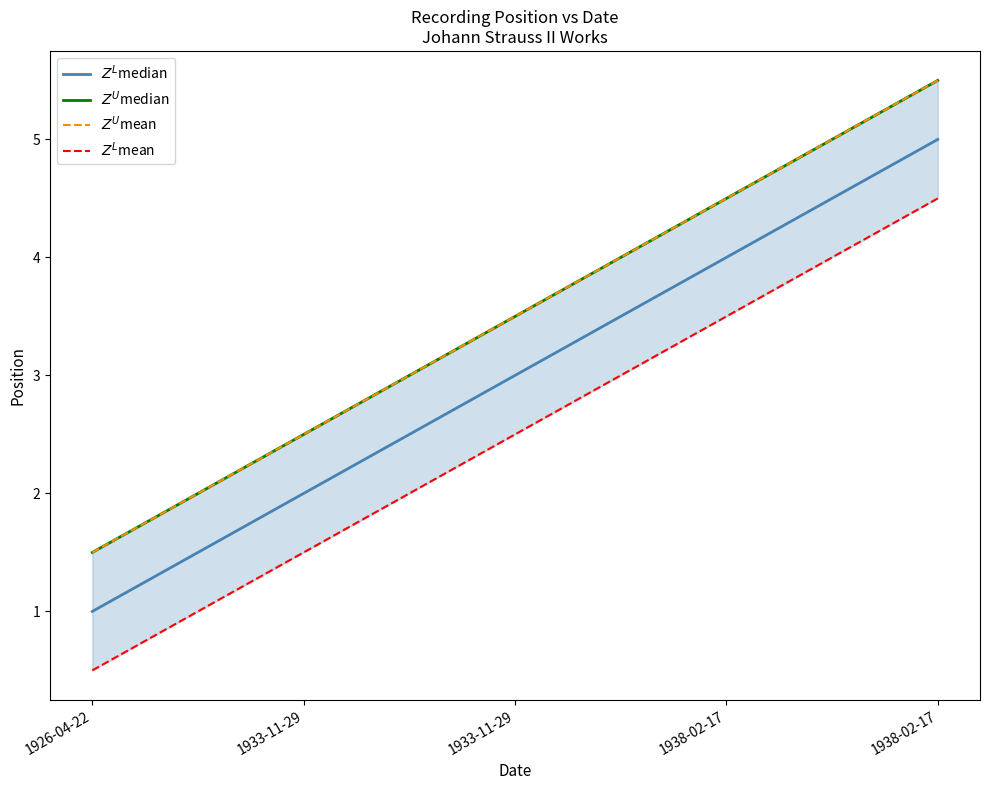

How many series are shown in this chart?

4